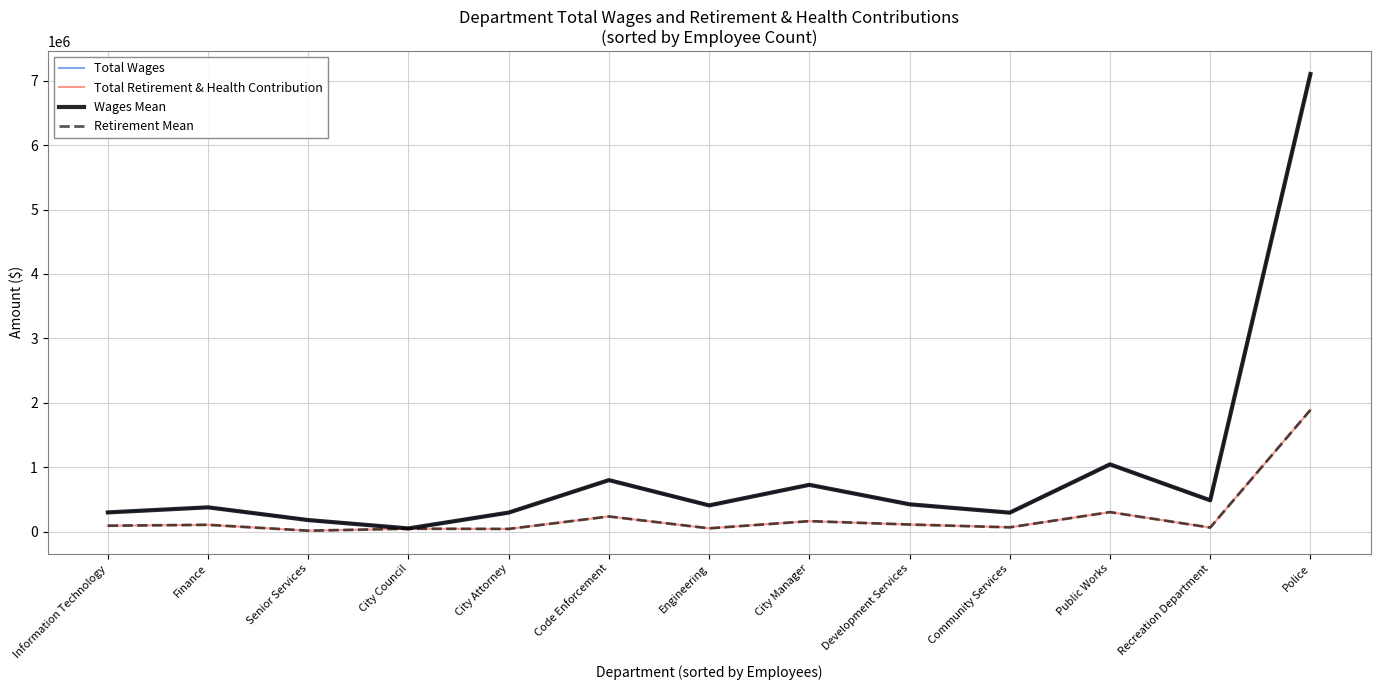

Read the Total Retirement & Health Contribution value at City Manager, to the nearest 100.

162000